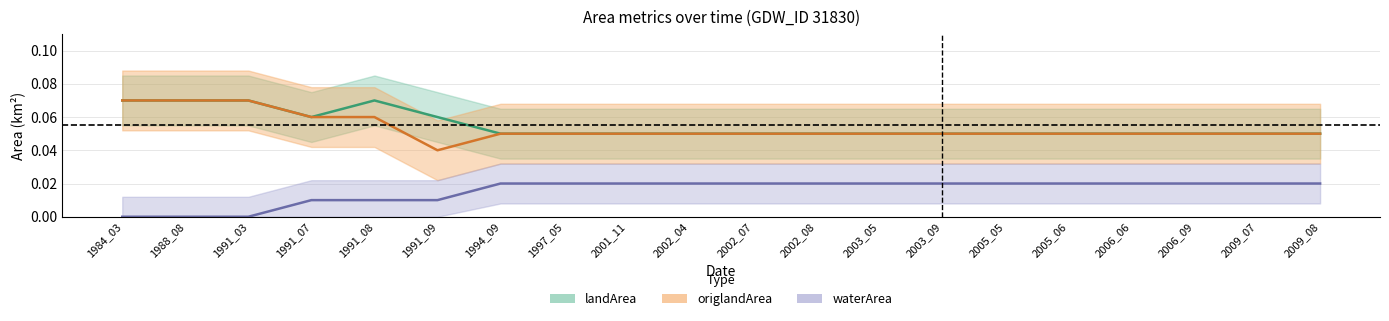

Between 2002_08 and 1984_03, which is larger?

1984_03